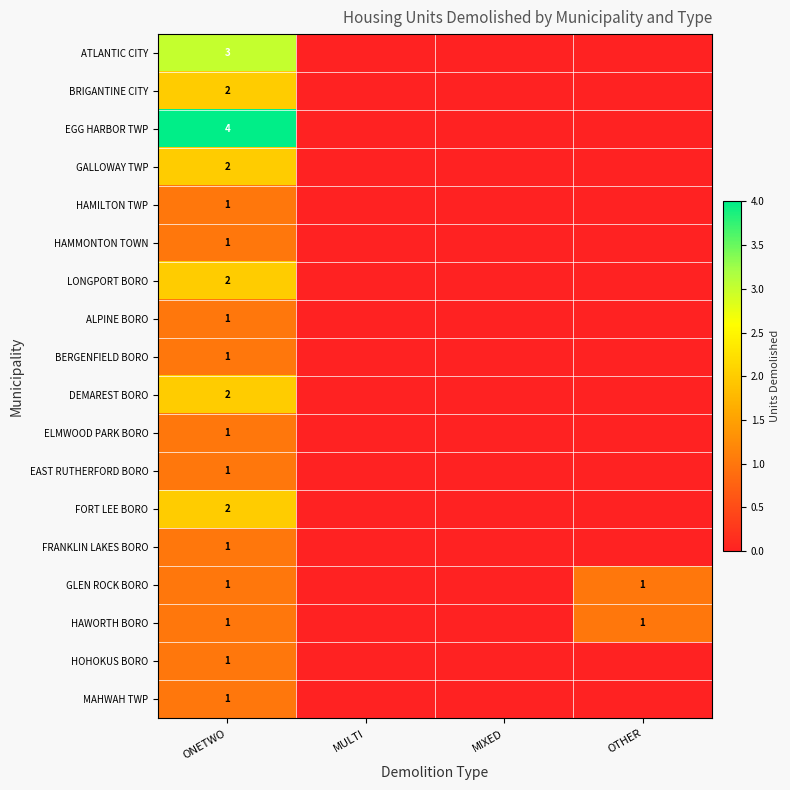

The HAMMONTON TOWN series shows 0 at ONETWO. True or false?

False